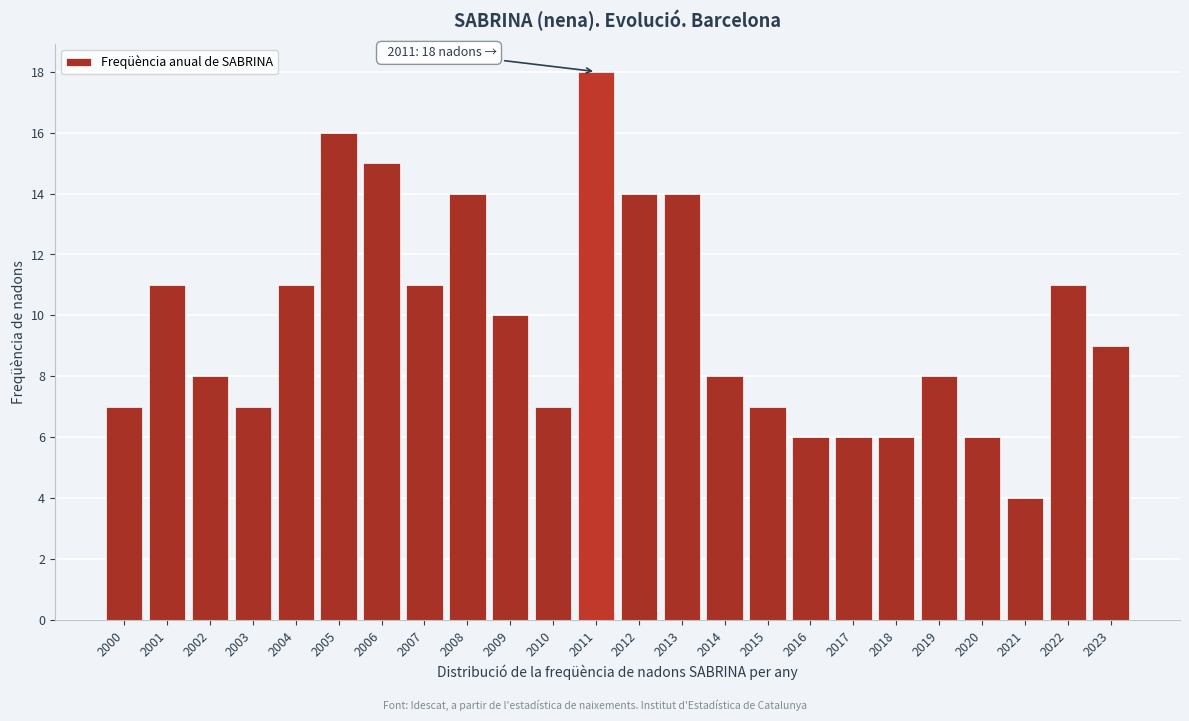

Reading right to left, transcribe all the data shown in this chart.

2023=9	2022=11	2021=4	2020=6	2019=8	2018=6	2017=6	2016=6	2015=7	2014=8	2013=14	2012=14	2011=18	2010=7	2009=10	2008=14	2007=11	2006=15	2005=16	2004=11	2003=7	2002=8	2001=11	2000=7